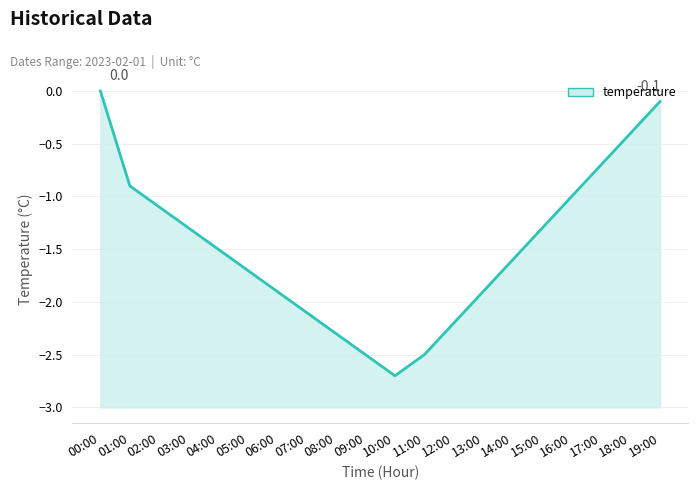

What is the value of the 5th point from the left?

-1.5